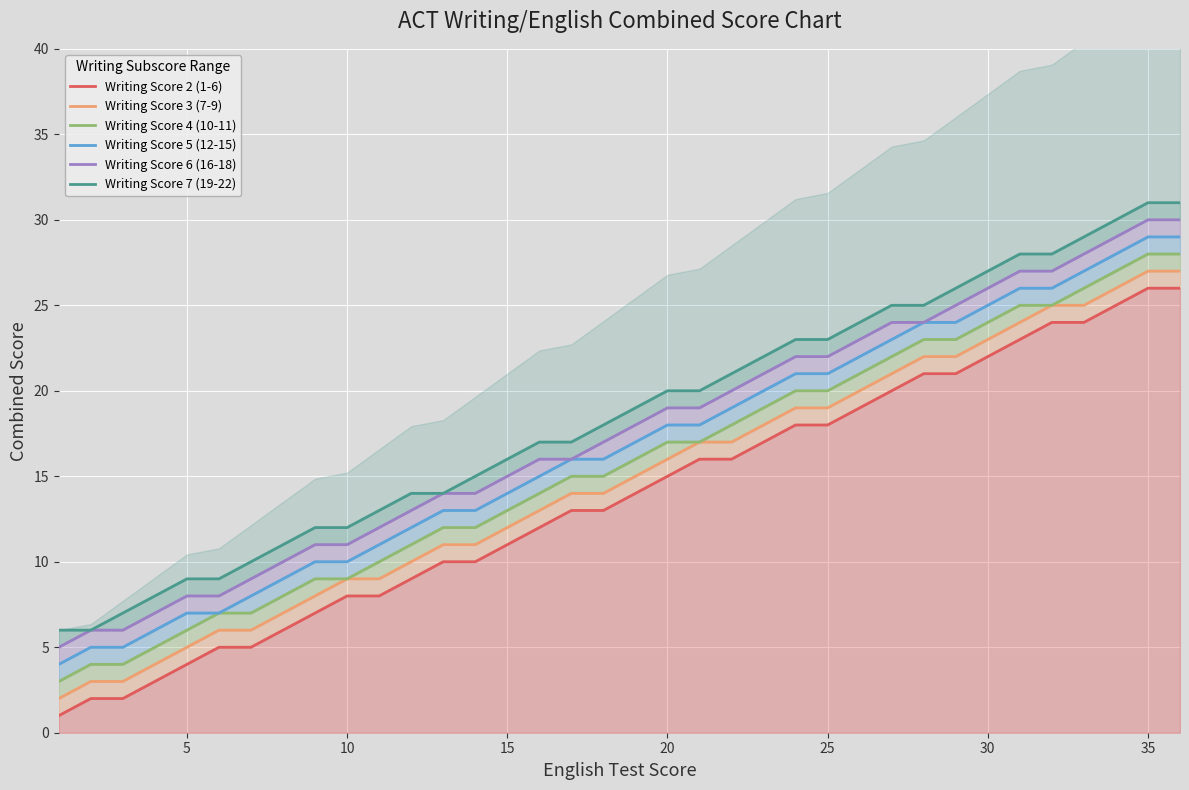

How many data points in Writing Score 6 (16-18) are above 18?

17